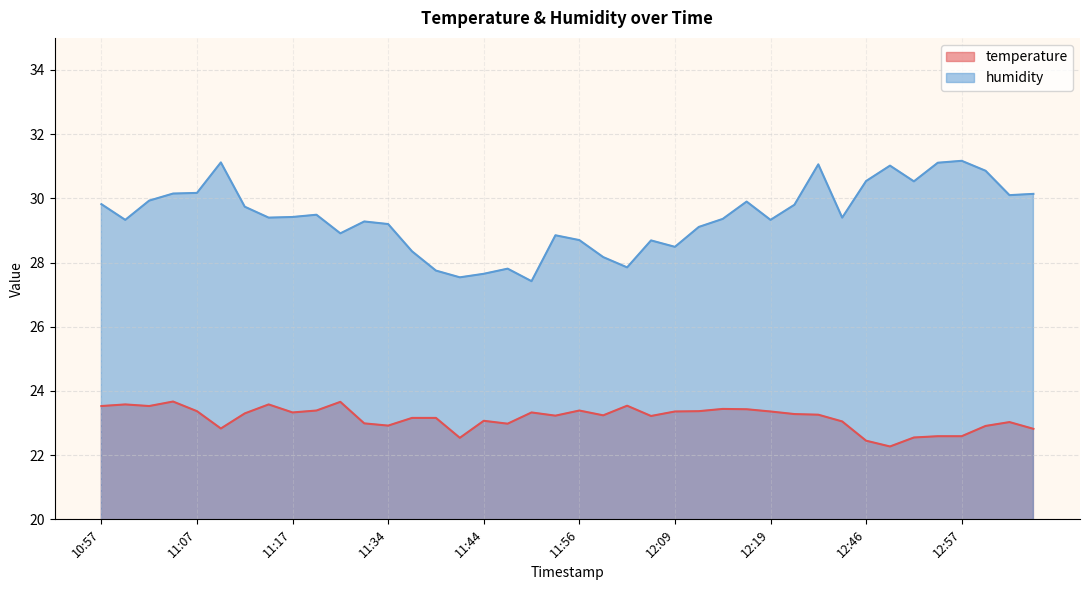

What is the total value across all series at 12:04?

51.4